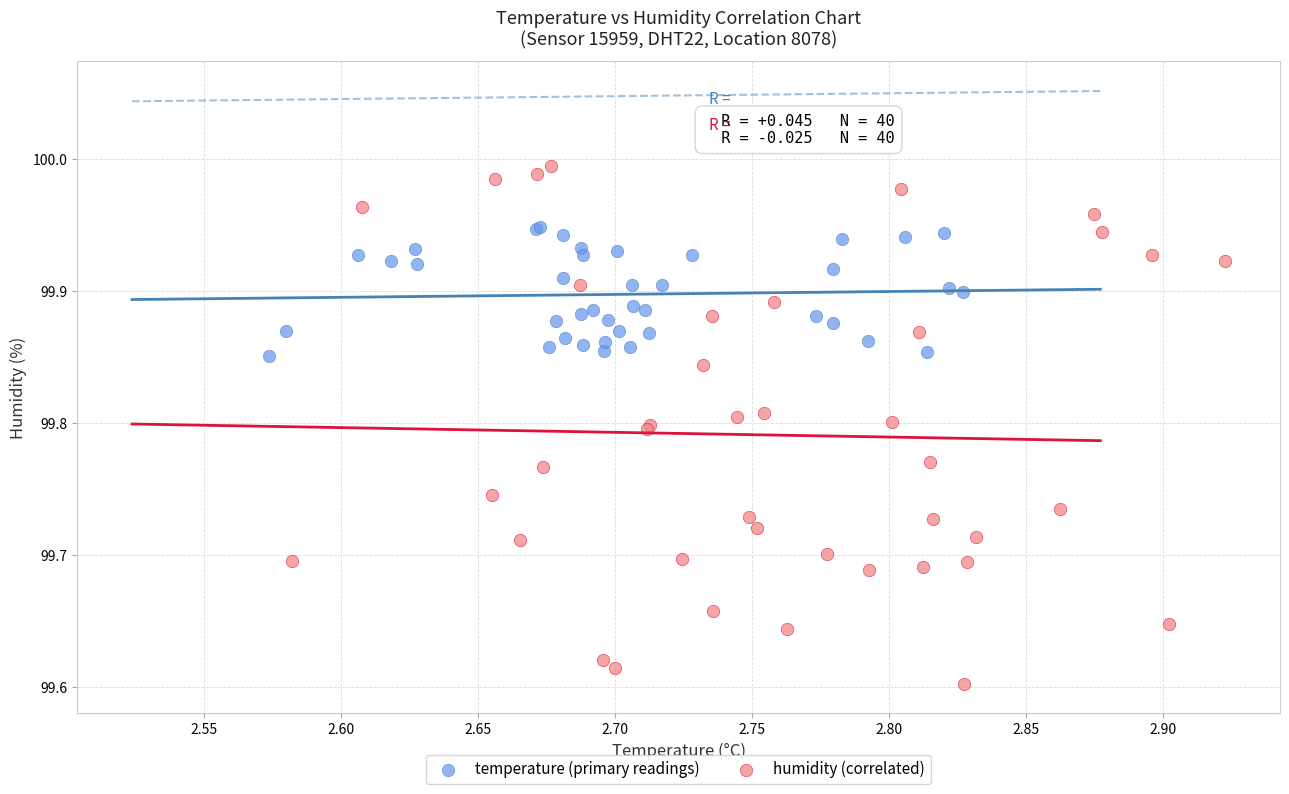

Which series has the largest Y range (max minus min)?

humidity (correlated)